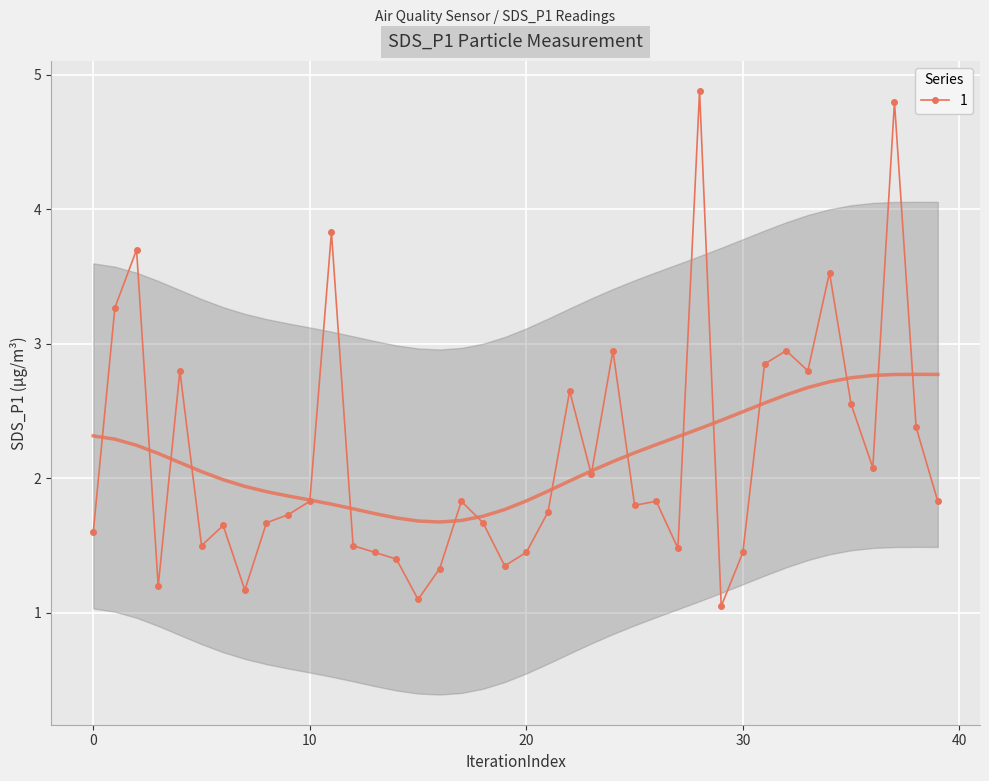

Approximately how many times larger is the value at 31 compared to 15?

2.6